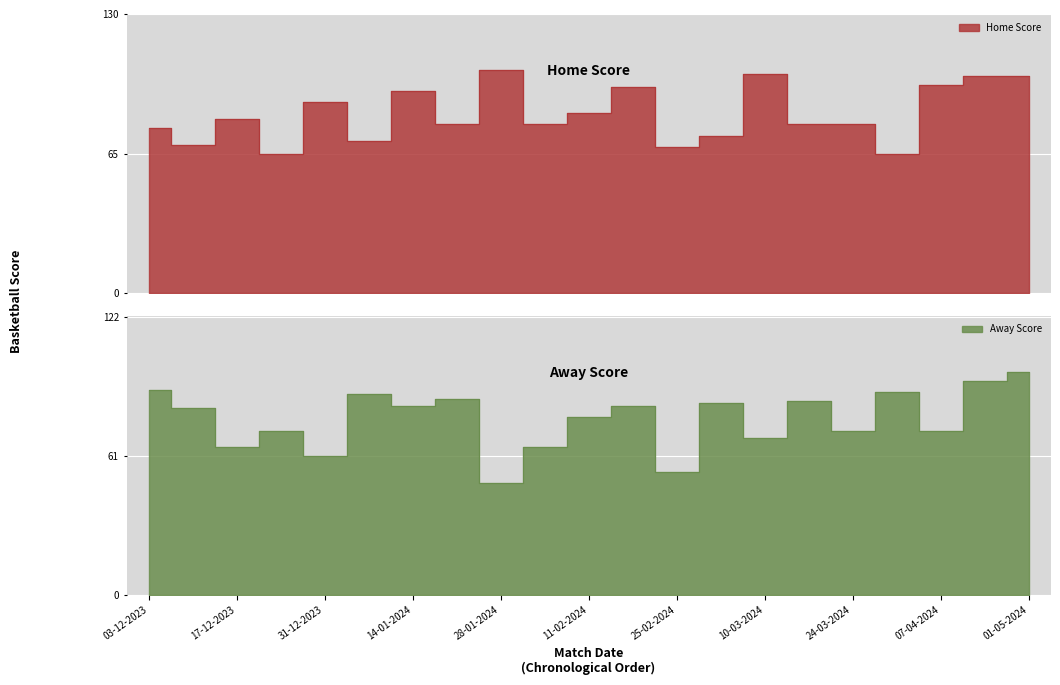

List the labels in order of Away Score value, smallest first.

28-01-2024, 25-02-2024, 31-12-2023, 17-12-2023, 04-02-2024, 10-03-2024, 24-12-2023, 24-03-2024, 07-04-2024, 11-02-2024, 10-12-2023, 14-01-2024, 18-02-2024, 03-03-2024, 17-03-2024, 21-01-2024, 07-01-2024, 31-03-2024, 03-12-2023, 21-04-2024, 01-05-2024